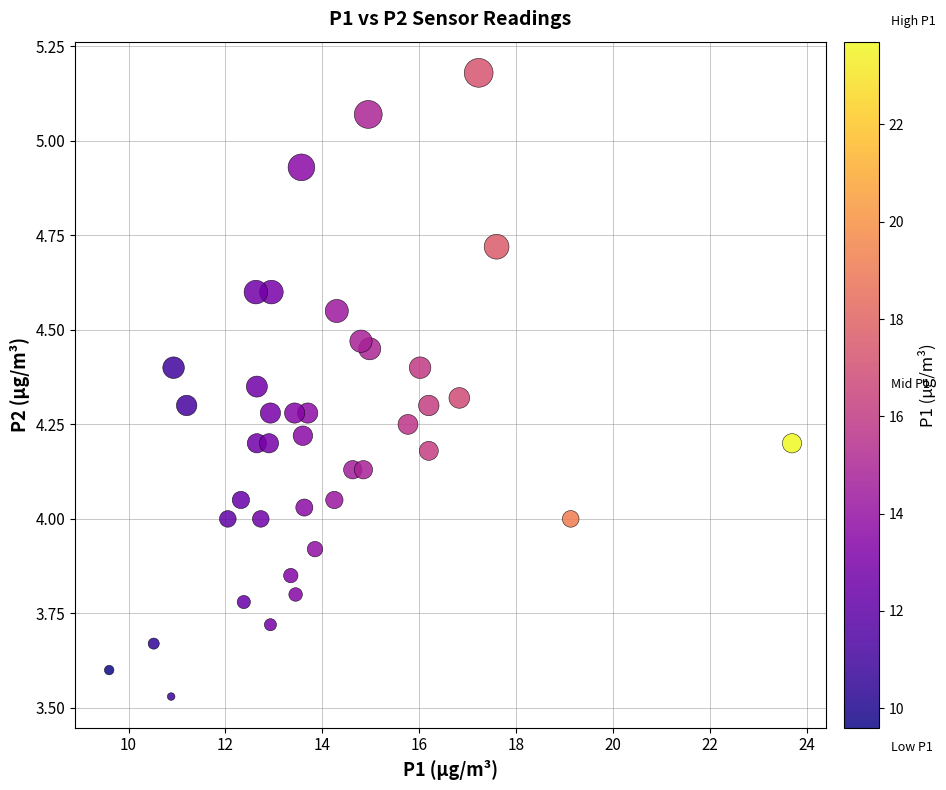

What is the range of X values (max minus min)?

14.1